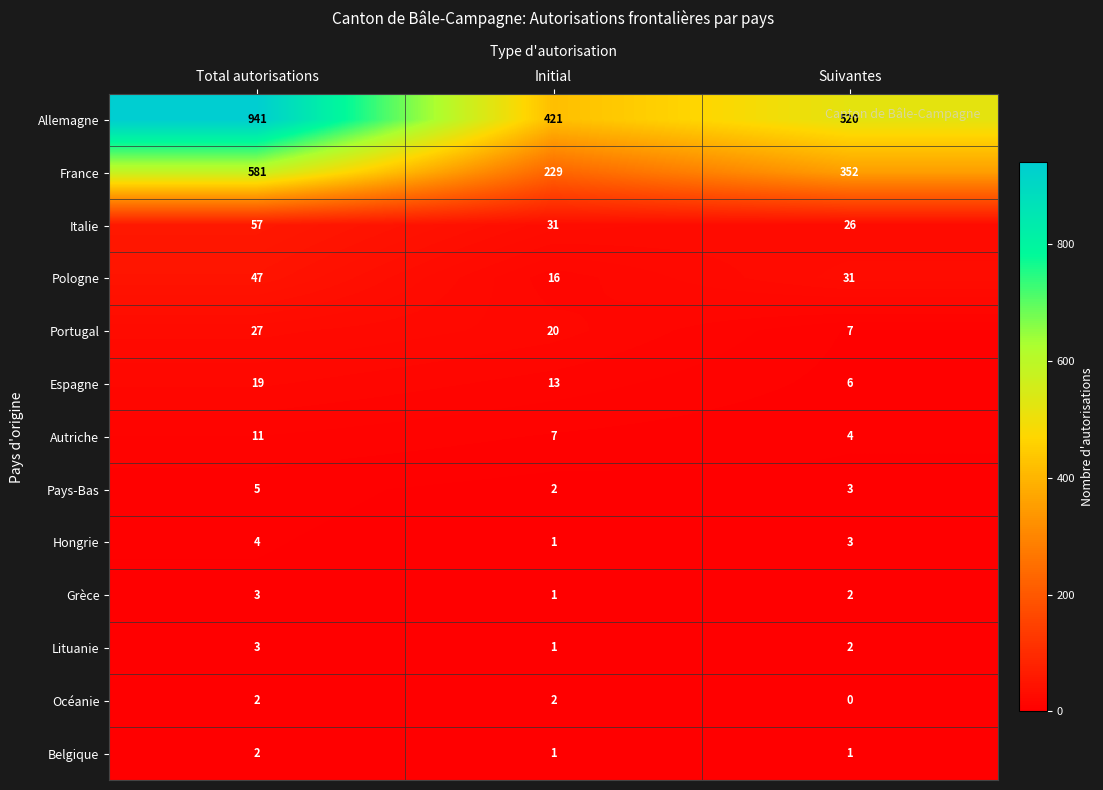

At which label does Italie reach its minimum?

Suivantes